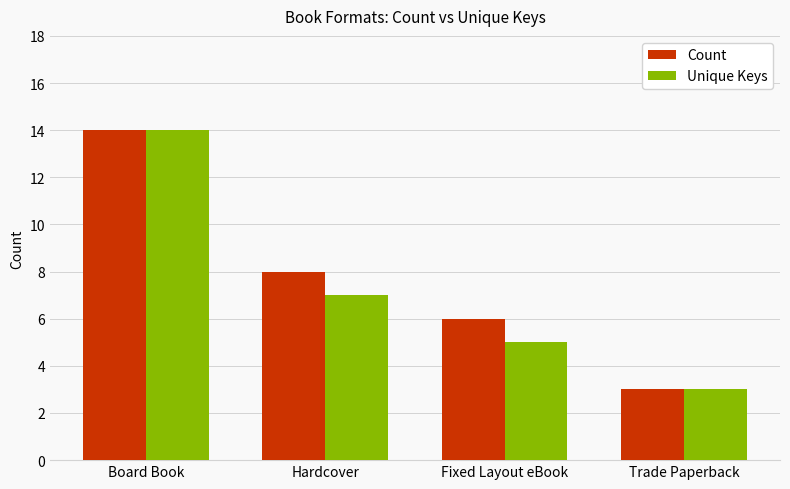

How many bars are there in each group?

2